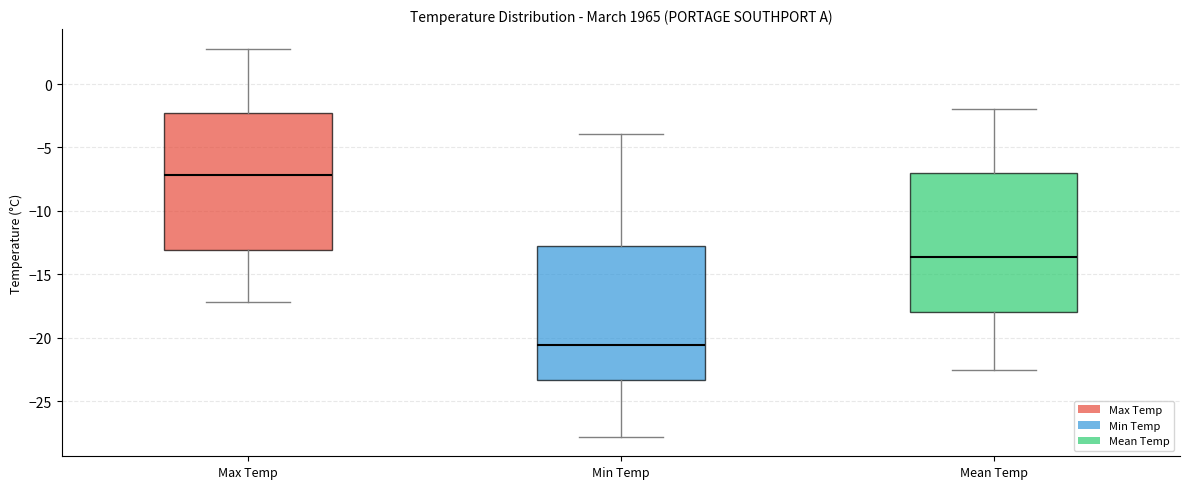

Which box's median line is the lowest?

Min Temp